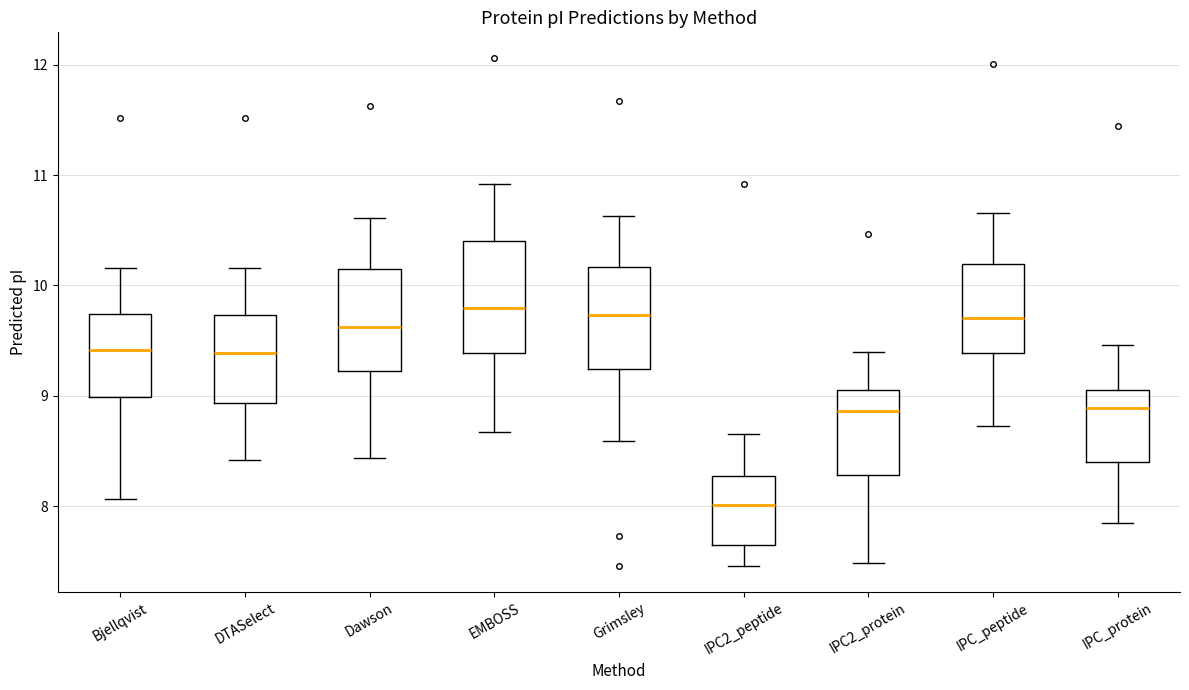

Where is the upper edge of the box for DTASelect on the y-axis? The values are not printed on the chart, so give them approximately, as read against the axis.

9.7